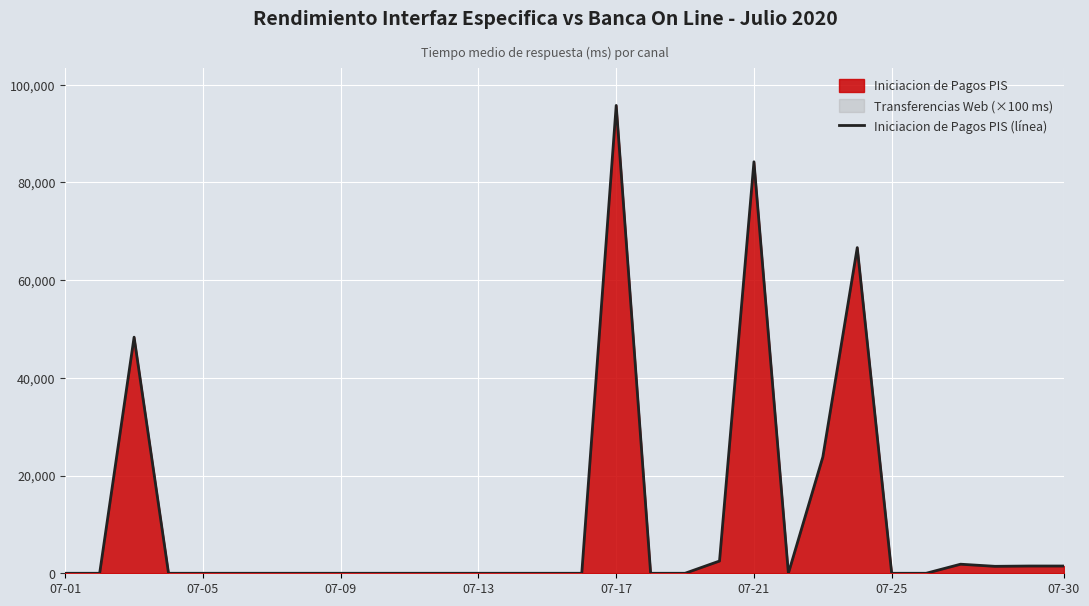

How many values are above zero?

10